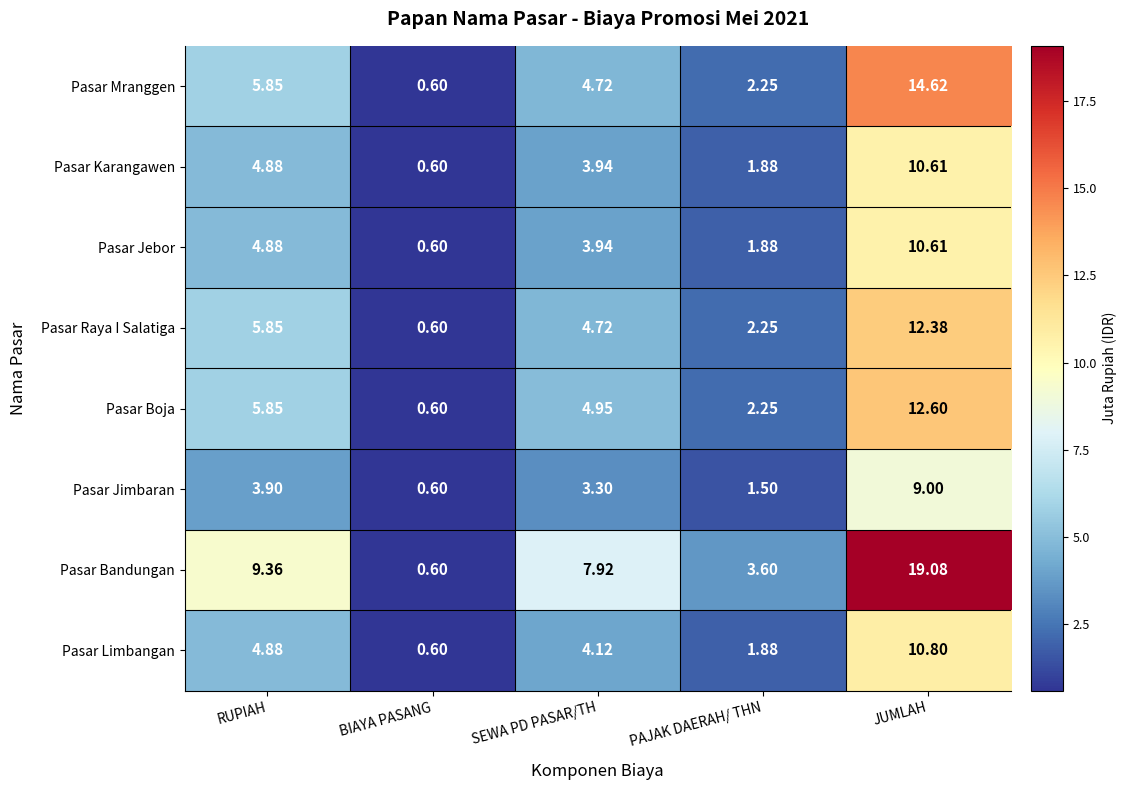

At which category does the chart reach its peak across all series?

JUMLAH